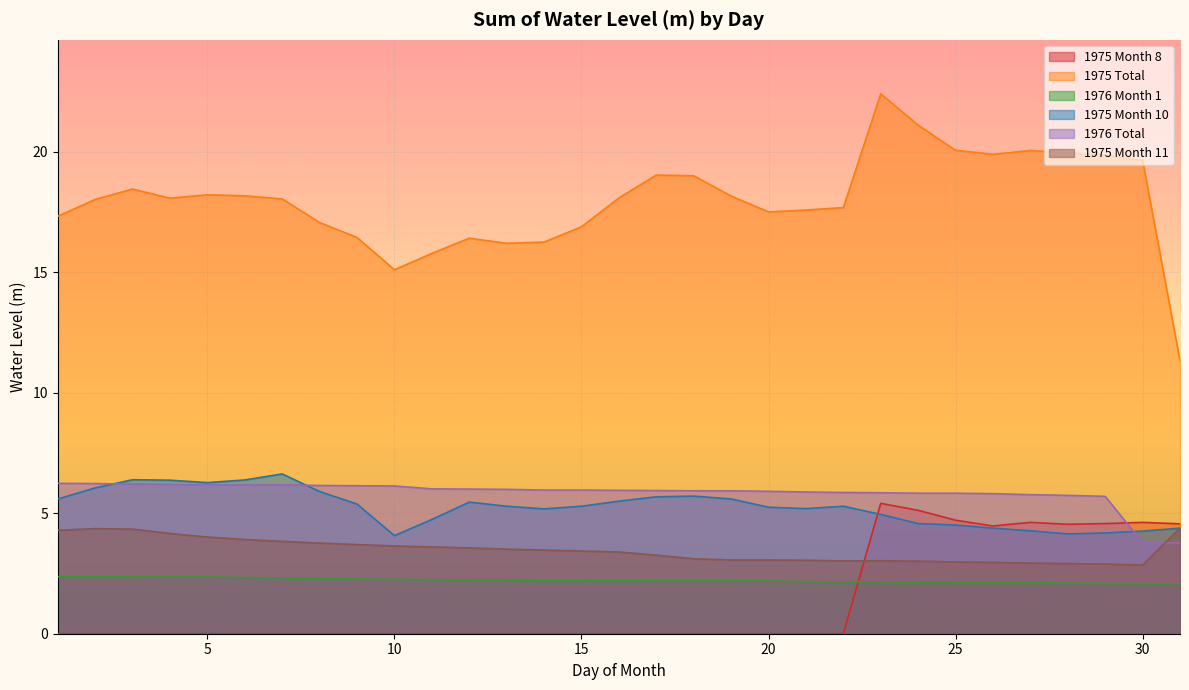

At which category does the chart reach its minimum across all series?

1